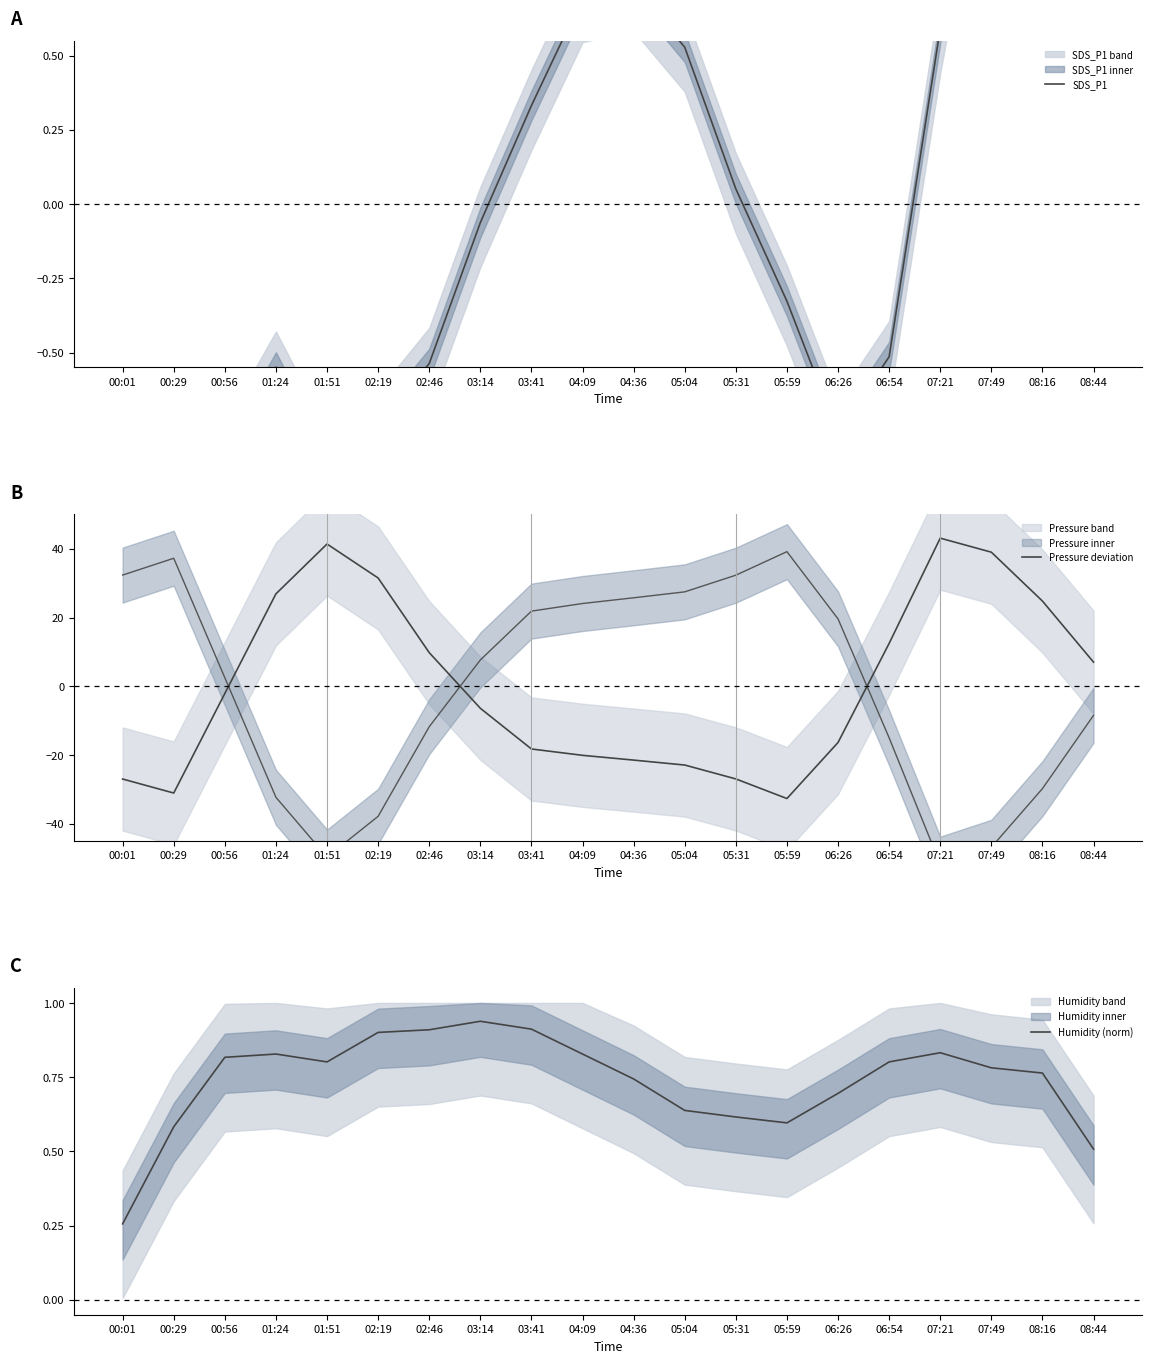

Is the value of Humidity (norm) at 05:04 greater than the value of Pressure deviation at 03:41?

Yes